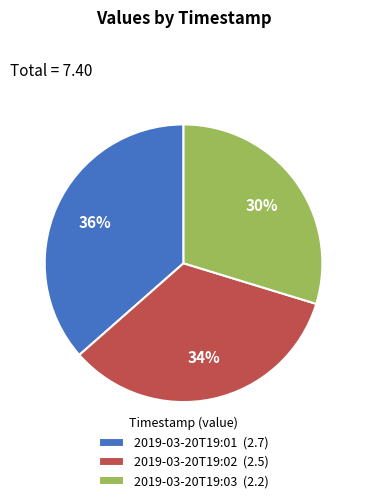

To the nearest percent, what percentage of the pie is 2019-03-20T19:01?

36%